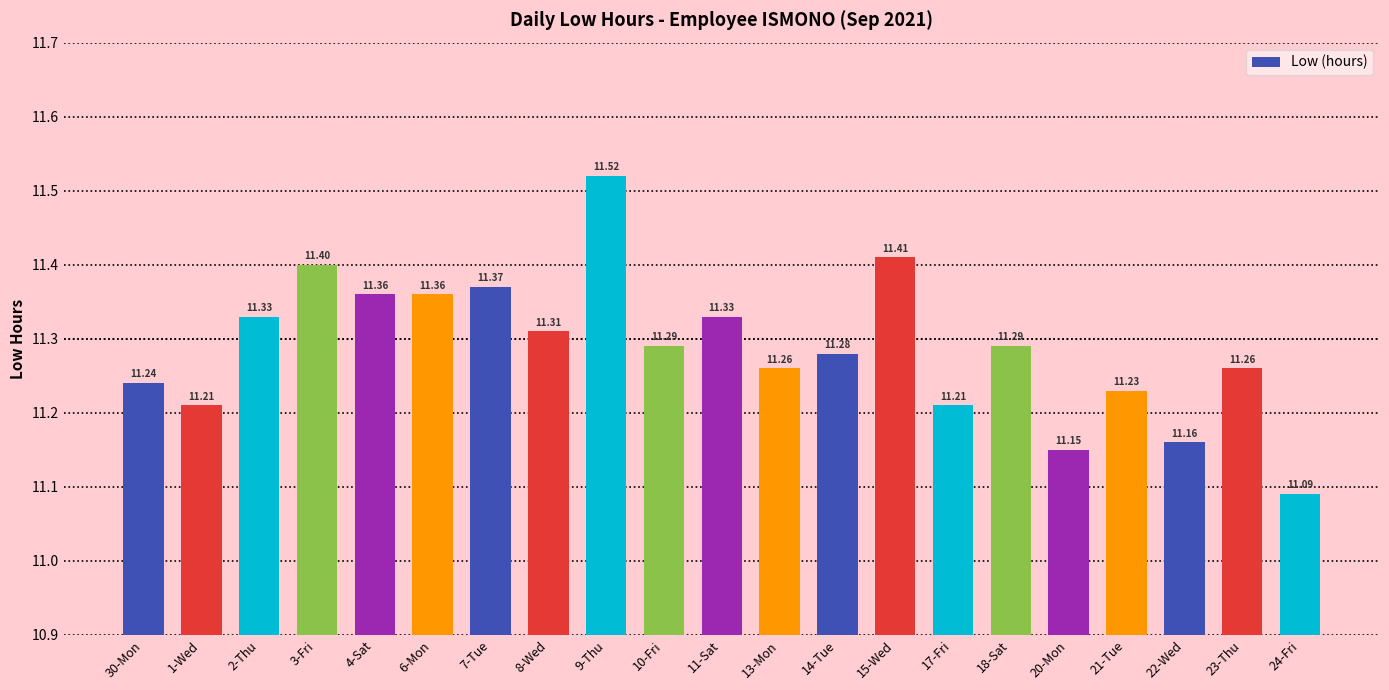

Reading right to left, list all the values displayed in this chart.

11.1	11.3	11.2	11.2	11.2	11.3	11.2	11.4	11.3	11.3	11.3	11.3	11.5	11.3	11.4	11.4	11.4	11.4	11.3	11.2	11.2